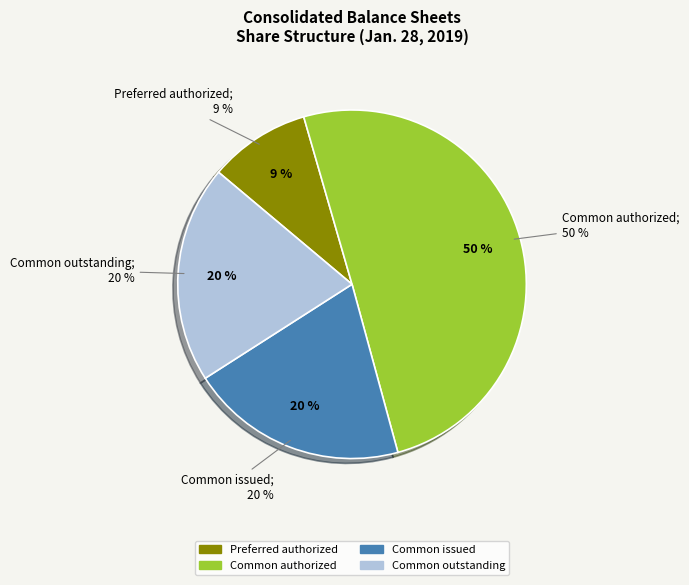

To the nearest percent, what percentage of the pie is Preferred stock, shares authorized?

9%